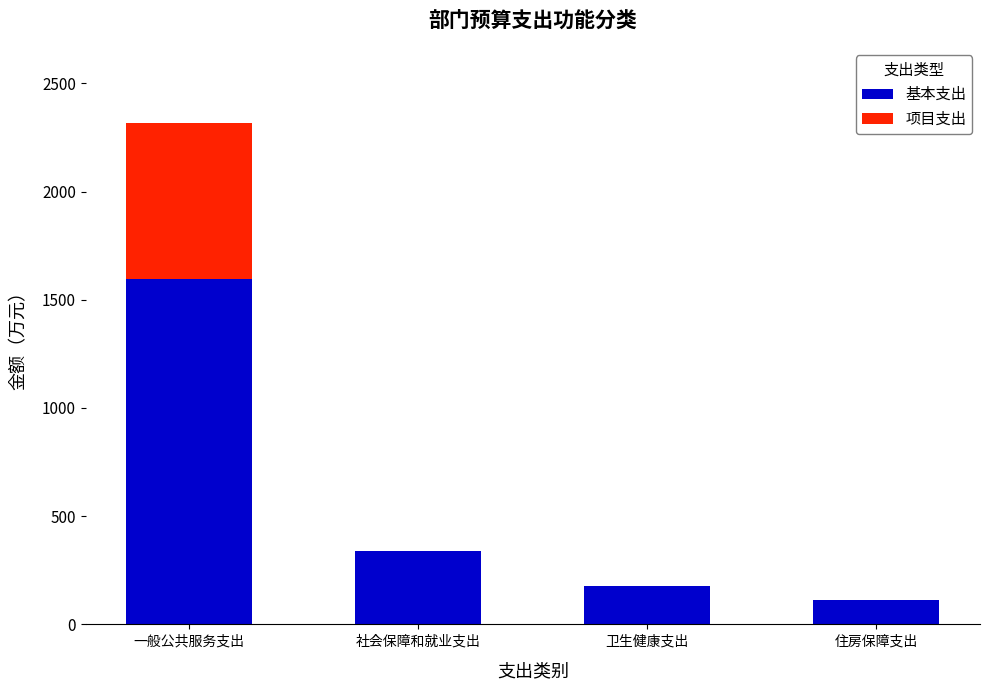

Are the bars grouped side by side (vs. stacked)?

No